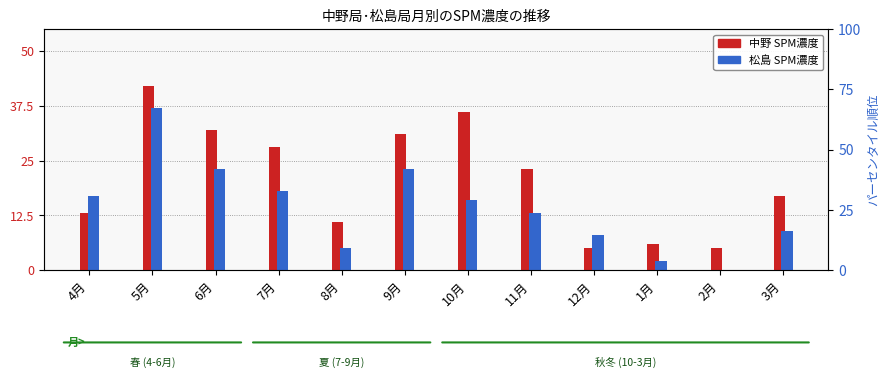

Count the number of data series in this chart.

2